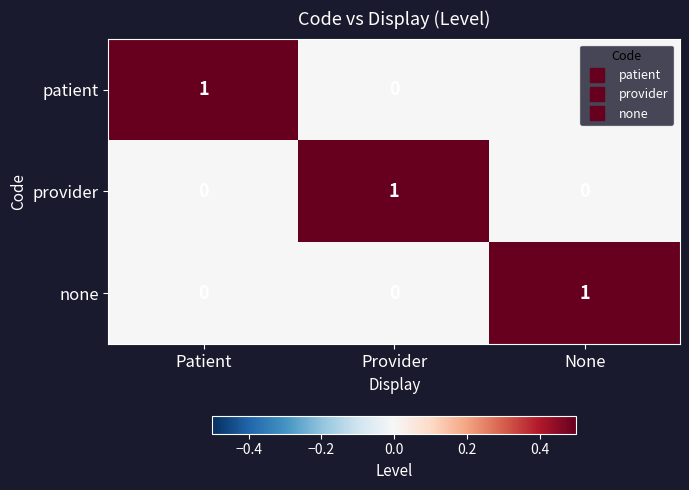

What is the maximum value shown in the chart?

1